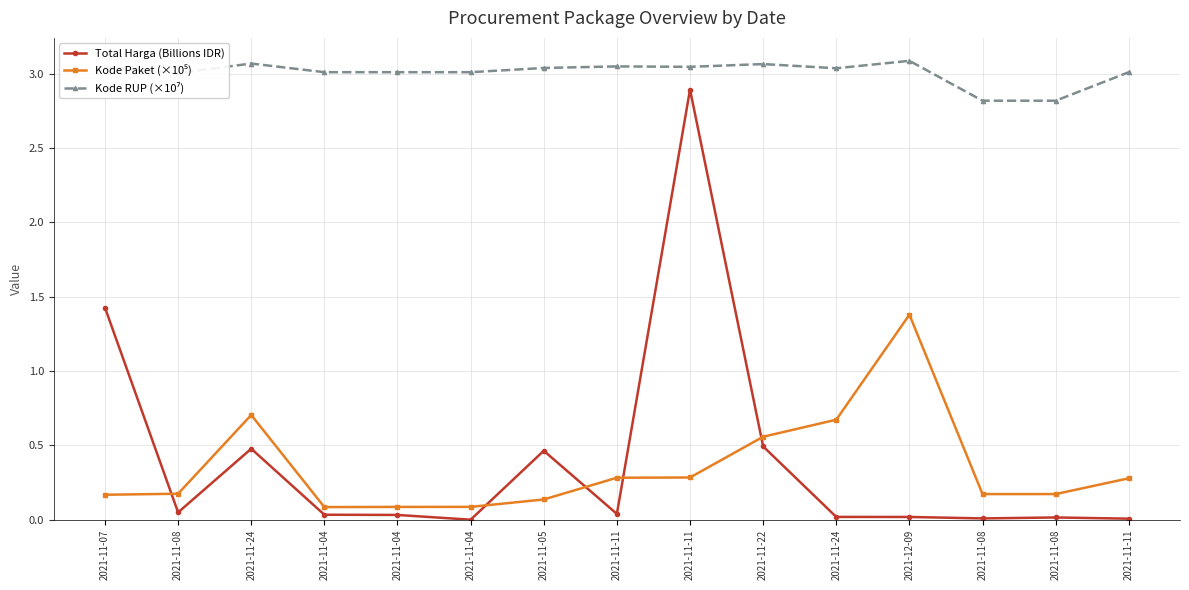

Which series has the widest spread of values?

Total Harga (Billions IDR)